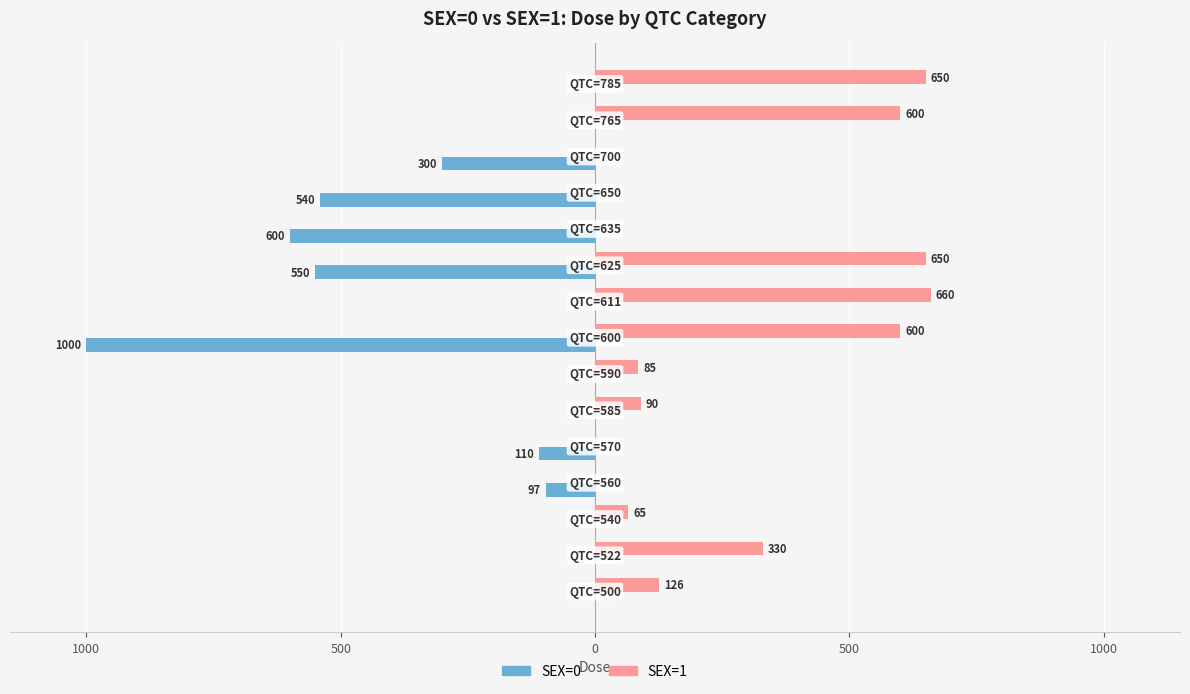

What is the difference between the maximum and minimum values in the SEX=1 series?

660